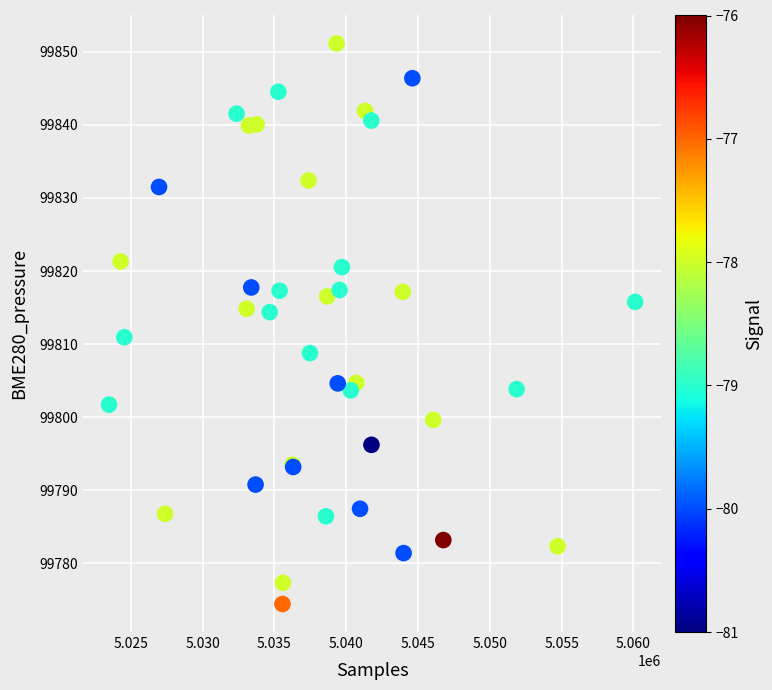

What Y value in the scatter plot is closest to 99812?

99810.9